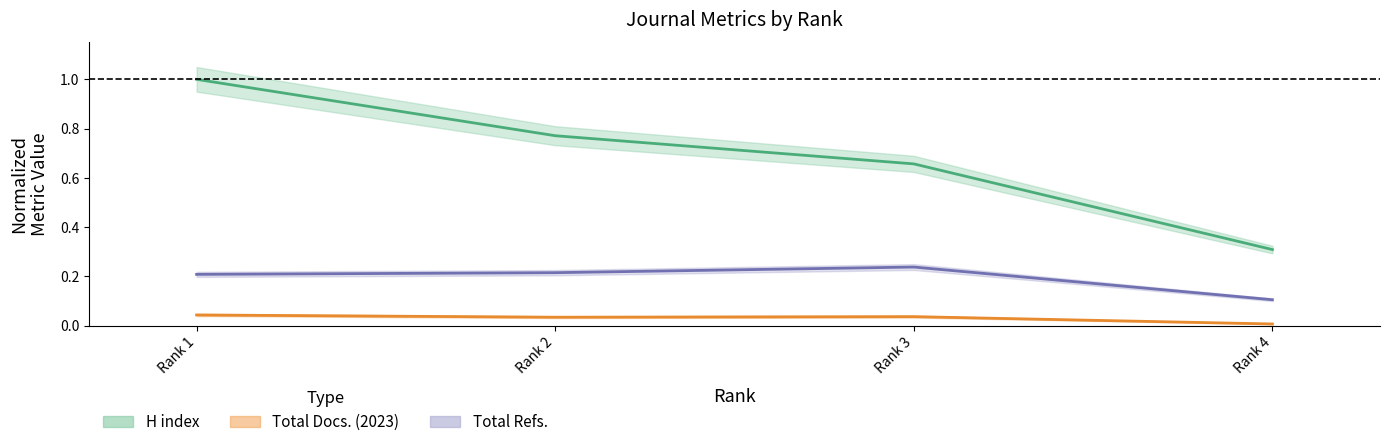

At which label is Total Refs. closest to 0?

Rank 4